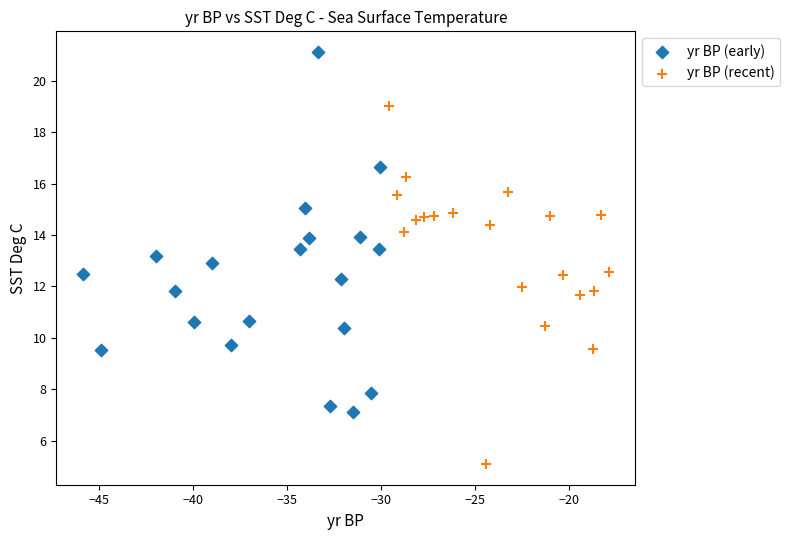

Which series contains the lowest Y value?

yr BP (recent)